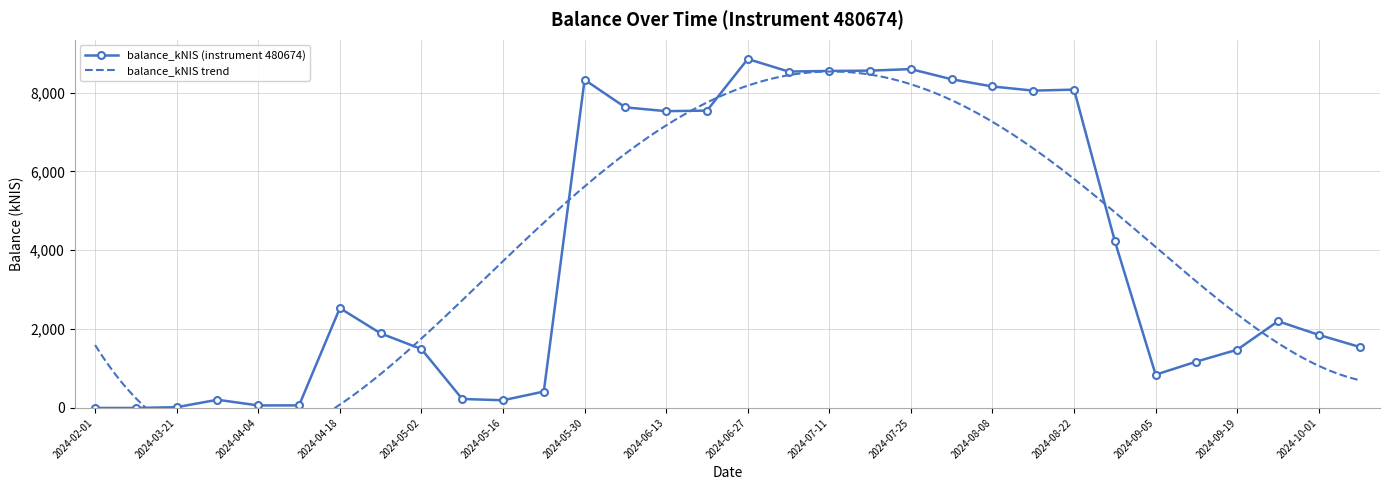

Reading left to right, what are all the values shown in this chart?

2024-02-01=0.0	2024-02-29=0.0	2024-03-21=19.4	2024-03-28=207.5	2024-04-04=63.6	2024-04-11=64.8	2024-04-18=2532.3	2024-04-25=1891.2	2024-05-02=1493.5	2024-05-09=227.3	2024-05-16=195.0	2024-05-23=415.5	2024-05-30=8324.5	2024-06-06=7624.9	2024-06-13=7528.4	2024-06-20=7542.6	2024-06-27=8851.7	2024-07-04=8533.6	2024-07-11=8548.6	2024-07-18=8556.5	2024-07-25=8595.2	2024-08-01=8337.1	2024-08-08=8154.3	2024-08-15=8049.5	2024-08-22=8074.9	2024-08-29=4228.8	2024-09-05=843.7	2024-09-12=1176.1	2024-09-19=1477.8	2024-09-26=2200.1	2024-10-01=1853.1	2024-10-10=1547.5